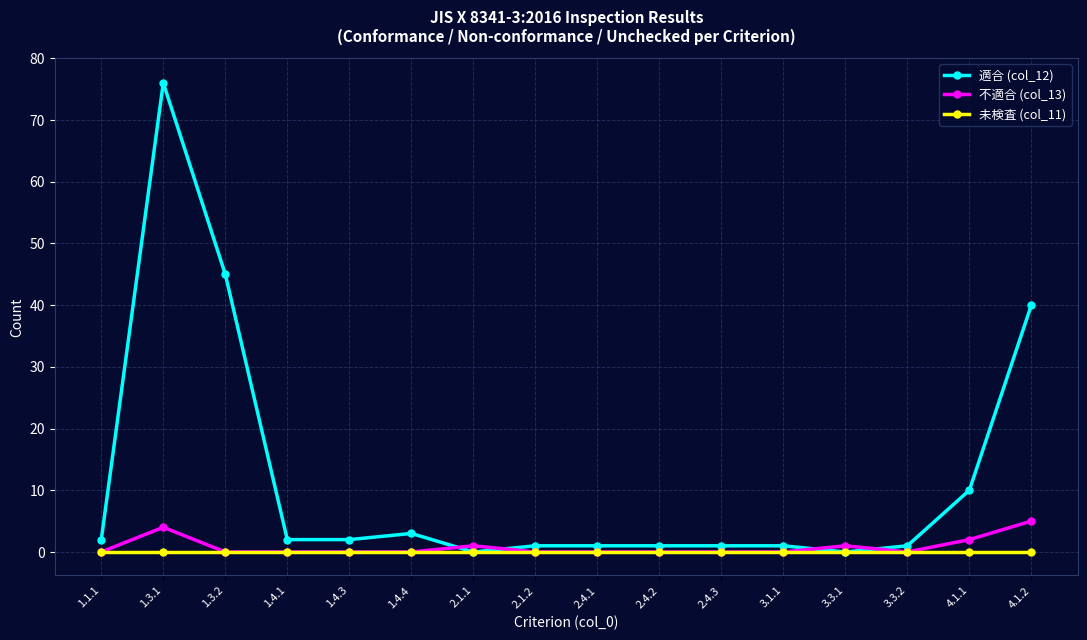

What position from the left is 1.3.1?

2